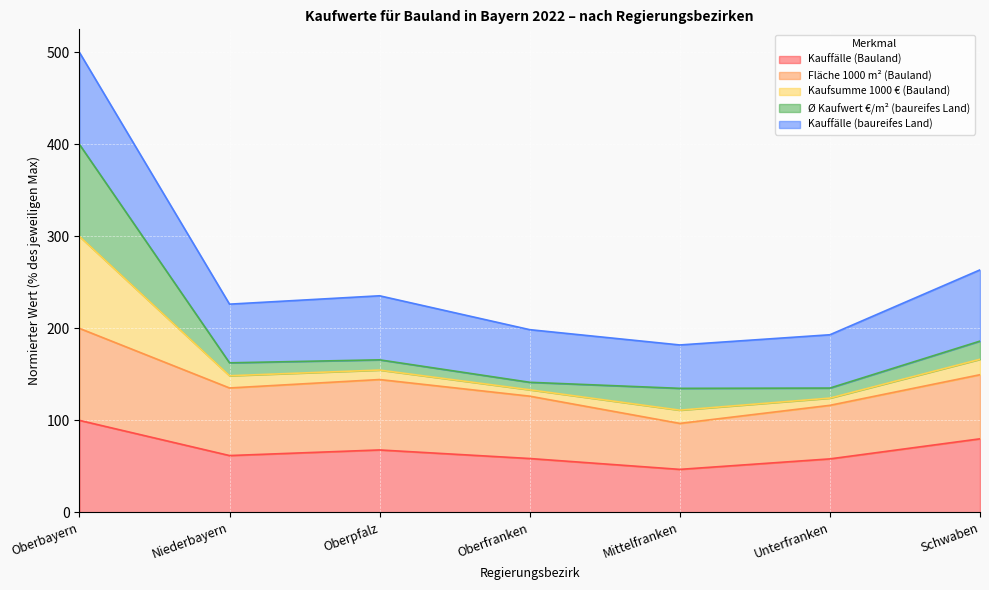

Rank the categories by Kauffälle (Bauland) value from highest to lowest.

Oberbayern, Schwaben, Oberpfalz, Niederbayern, Oberfranken, Unterfranken, Mittelfranken